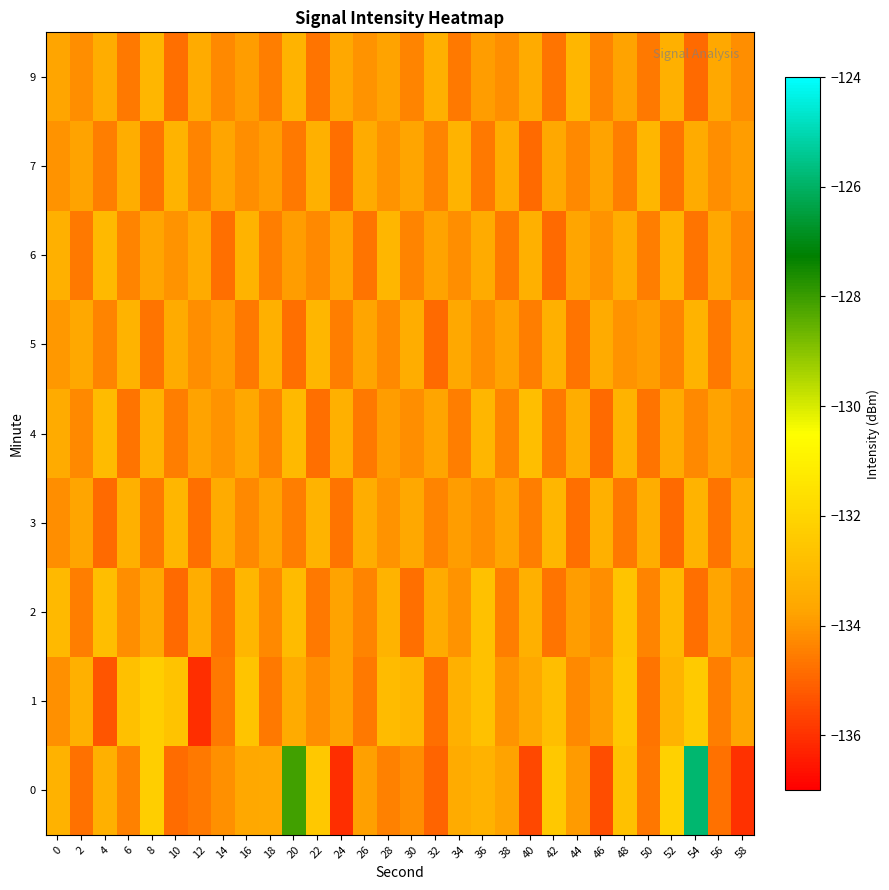

Which category has the lowest value across all series?

12